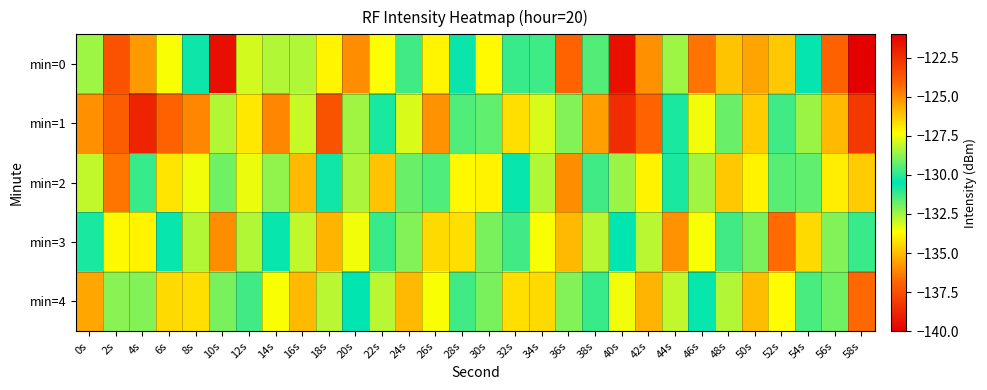

Rank the series at 12s from highest to lowest value.

min=2, min=4, min=3, min=0, min=1